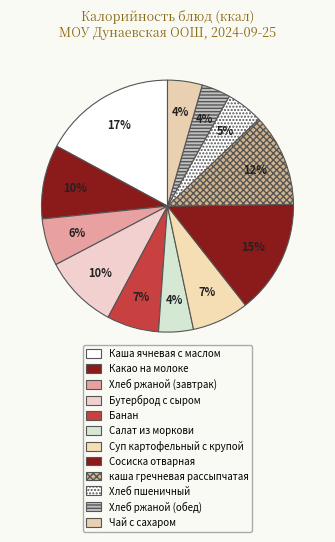

What is the change in value from Банан to Суп картофельный с крупой?

+9.0